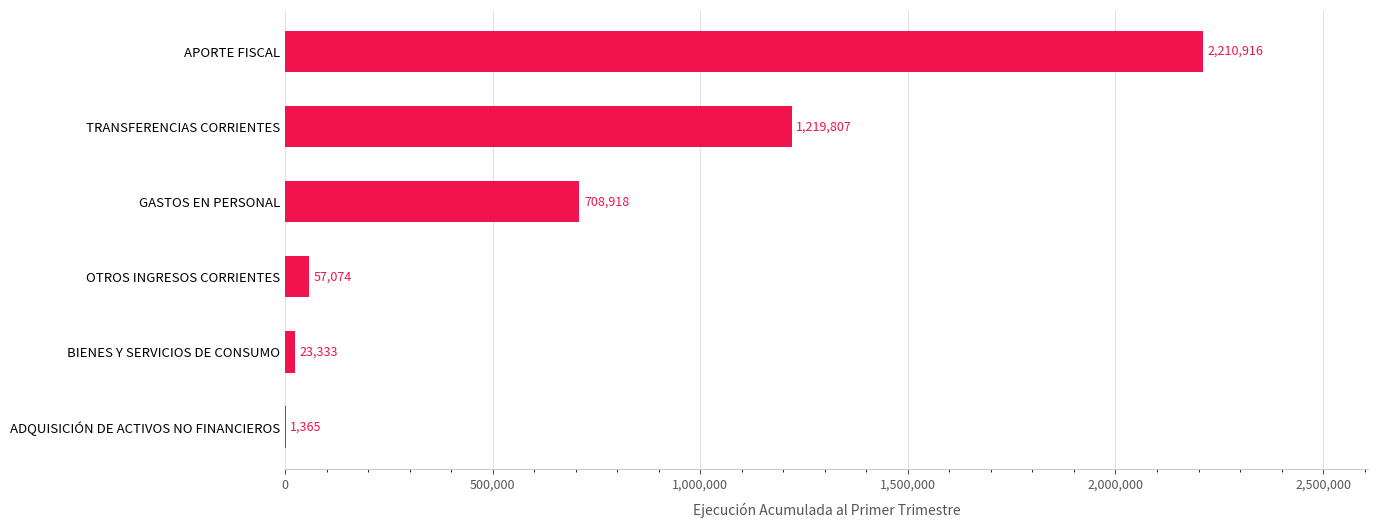

Between ADQUISICIÓN DE ACTIVOS NO FINANCIEROS and TRANSFERENCIAS CORRIENTES, which is larger?

TRANSFERENCIAS CORRIENTES